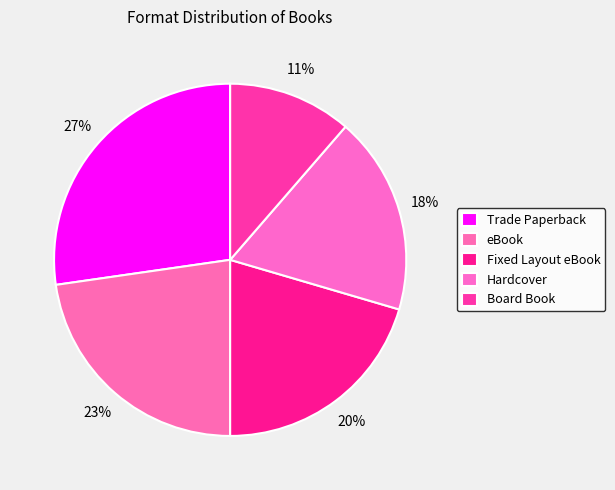

To the nearest percent, what is the difference between the largest and smallest slice percentages?

16%